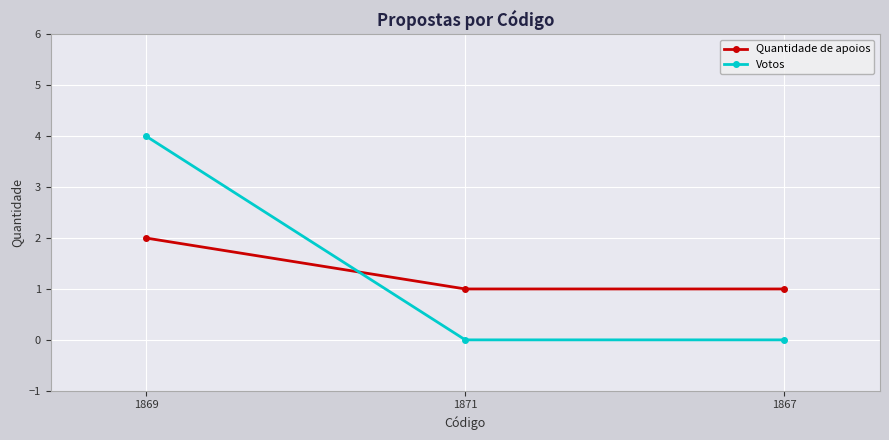

What is the total value across all series at 1871?

1